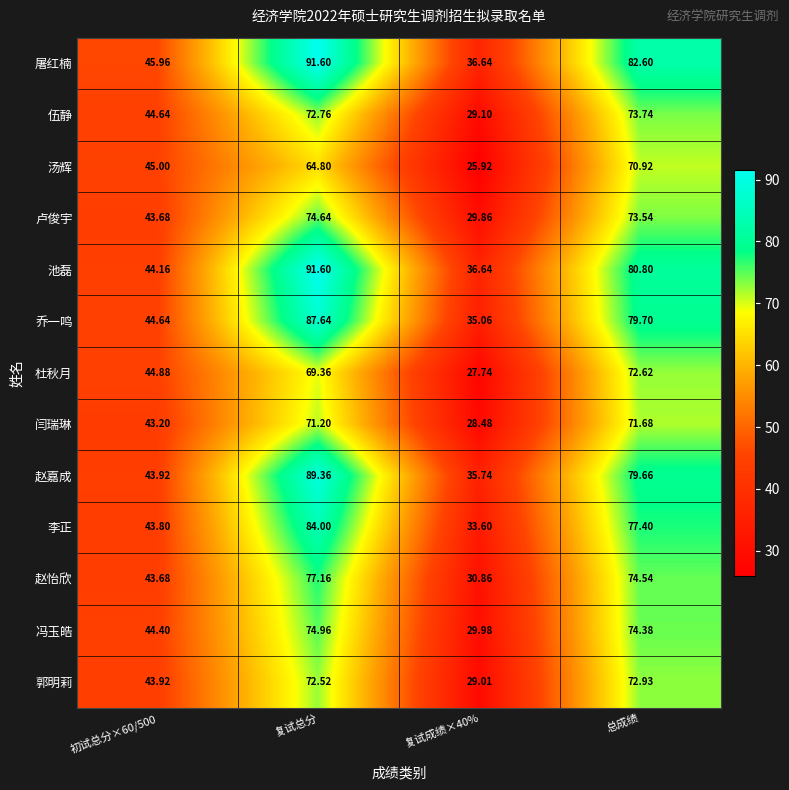

At which label does 伍静 first exceed 72?

复试总分